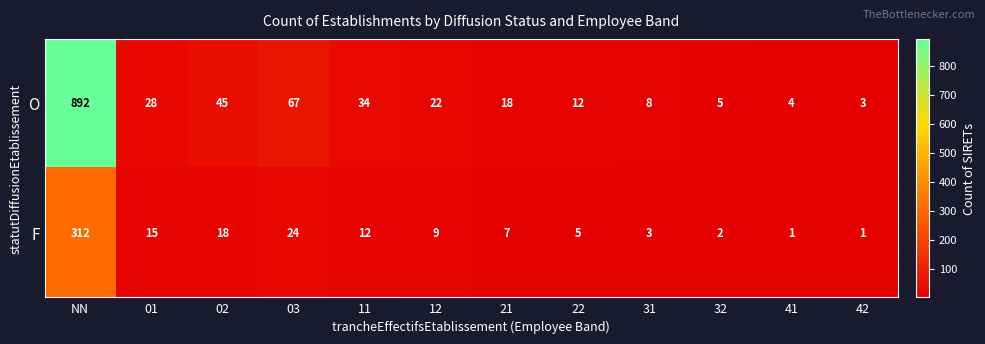

At how many categories does at least one series exceed 183?

1